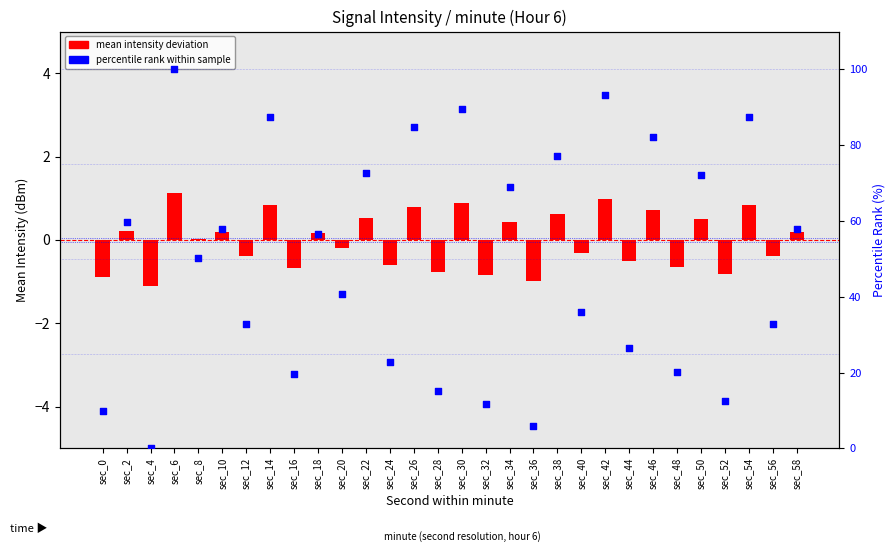

Which series contains the highest Y value?

percentile rank within sample